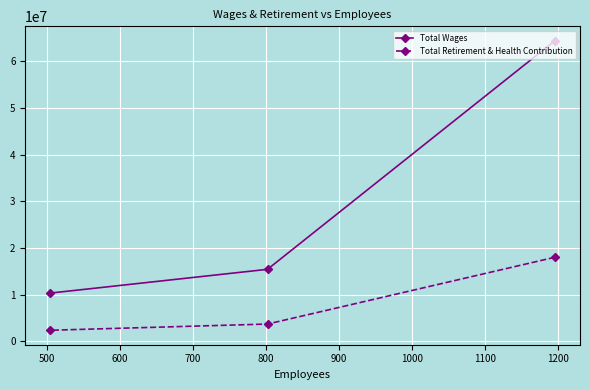

Which series has the largest range (max minus min)?

Total Wages